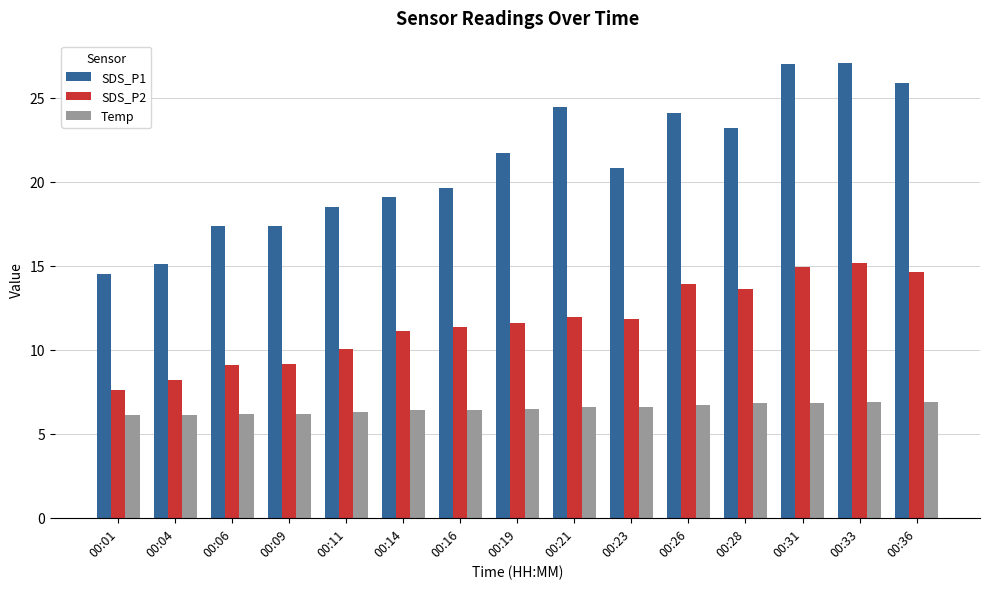

How many series are shown in this chart?

3